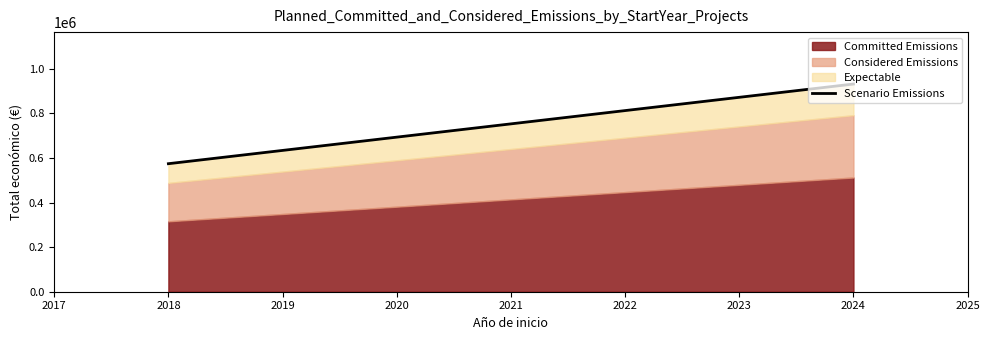

Reading left to right, what are the values for Committed Emissions?

2018=315700.0	2024=512147.4